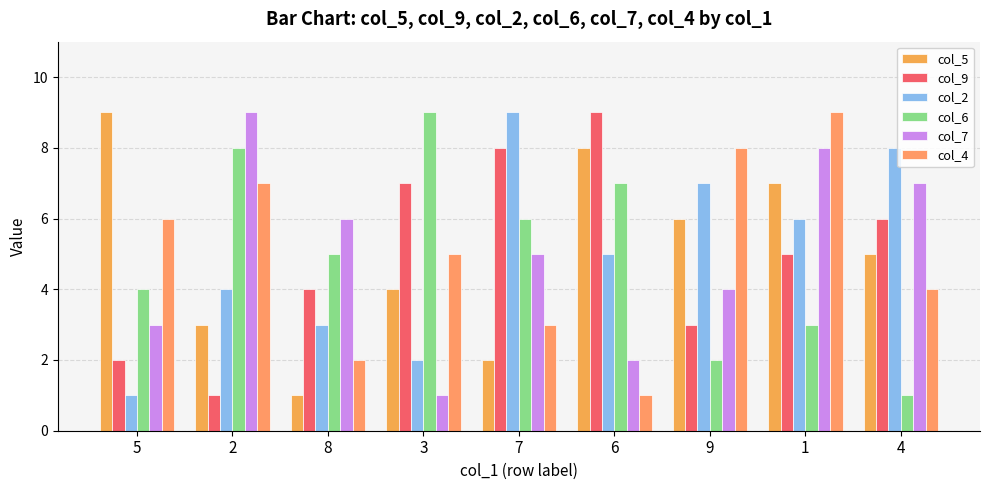

Is it true that col_2 equals 11 at 1?

False